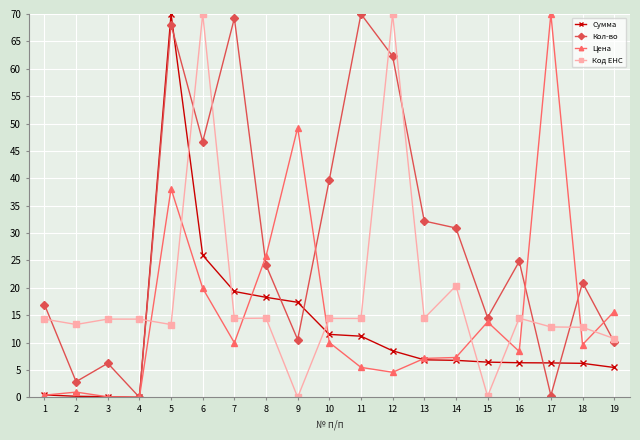

True or false: Код ЕНС has more than 0 interior local peaks.

True